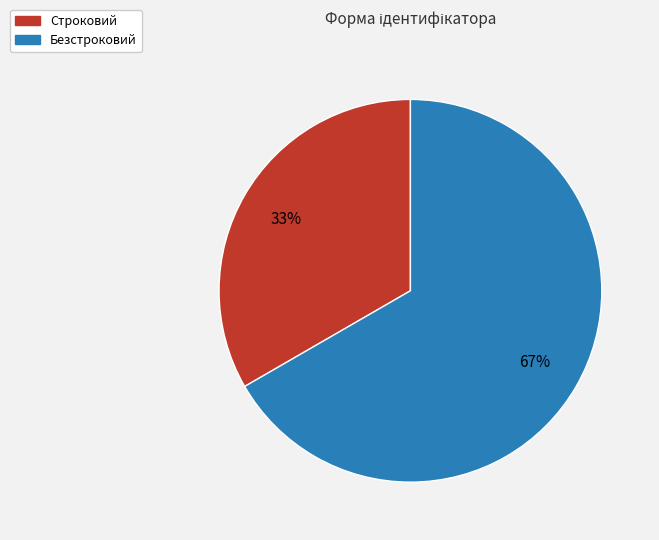

Between Строковий and Безстроковий, which is larger?

Безстроковий